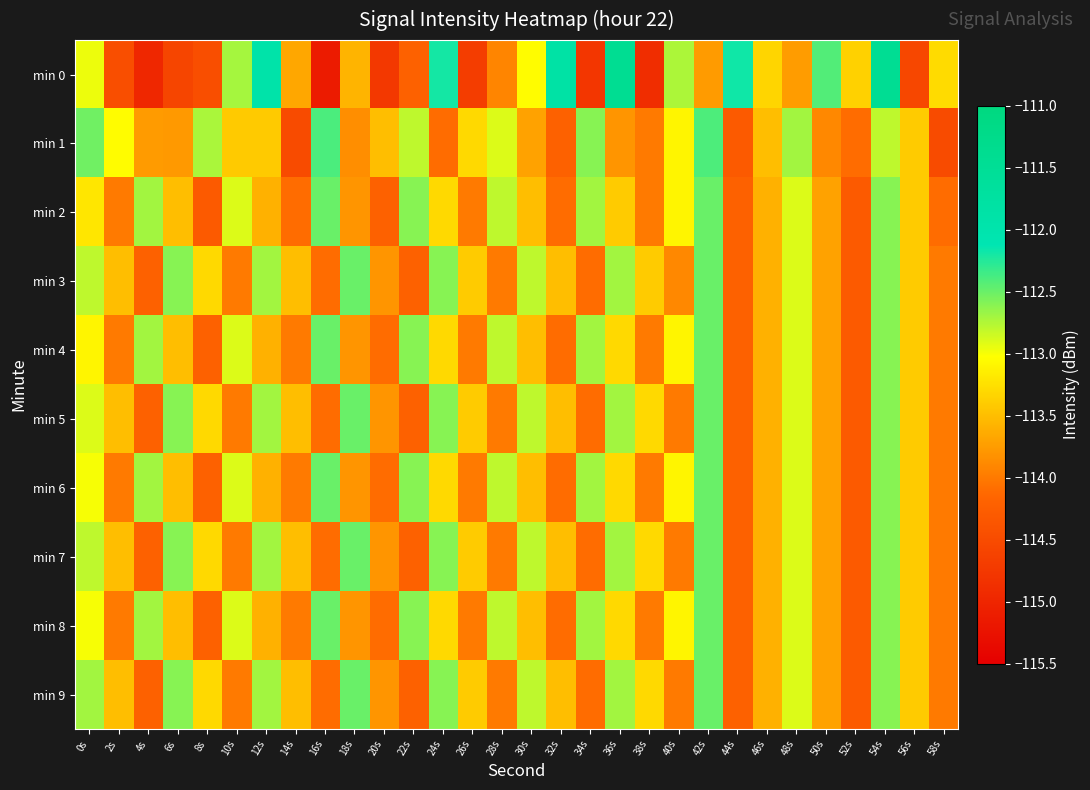

What is the spread (max minus min) of values at 10s?

1.3